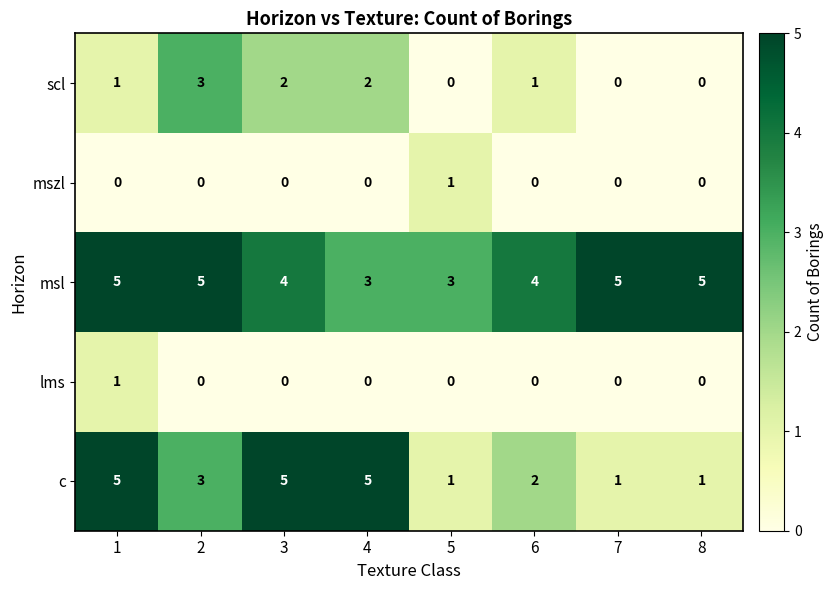

The mszl series shows 0 at 4. True or false?

True